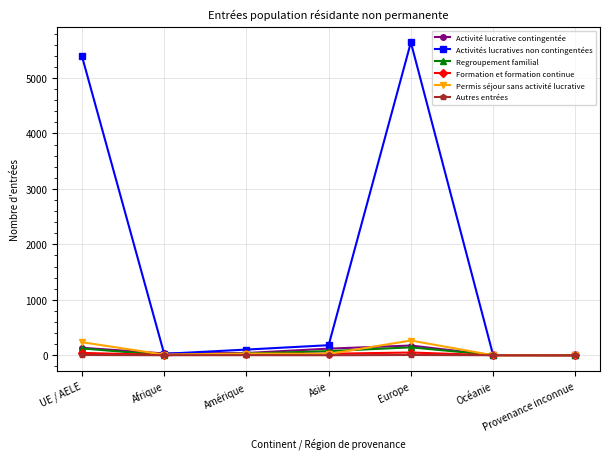

What is the difference between the maximum and minimum values in the Regroupement familial series?

142